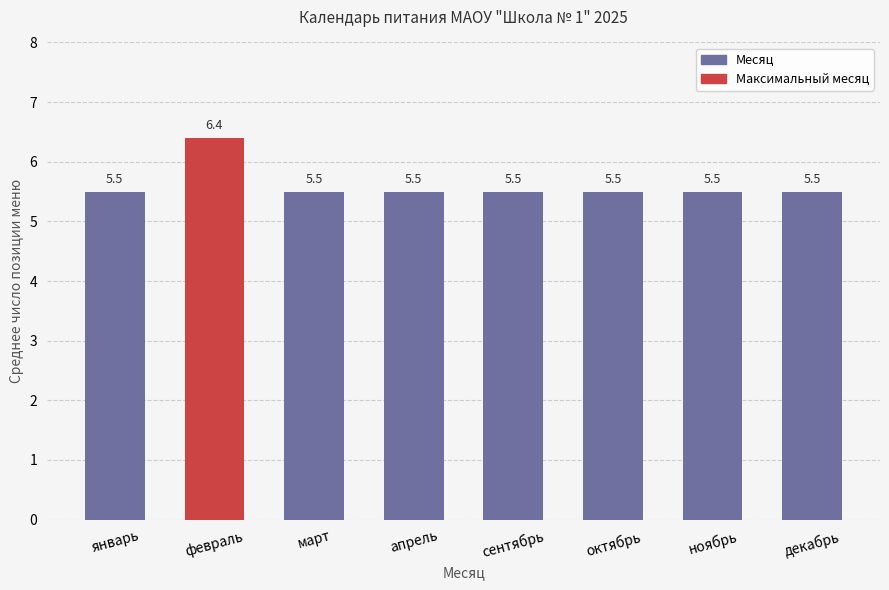

Reading left to right, what are all the values shown in this chart?

5.5	6.4	5.5	5.5	5.5	5.5	5.5	5.5